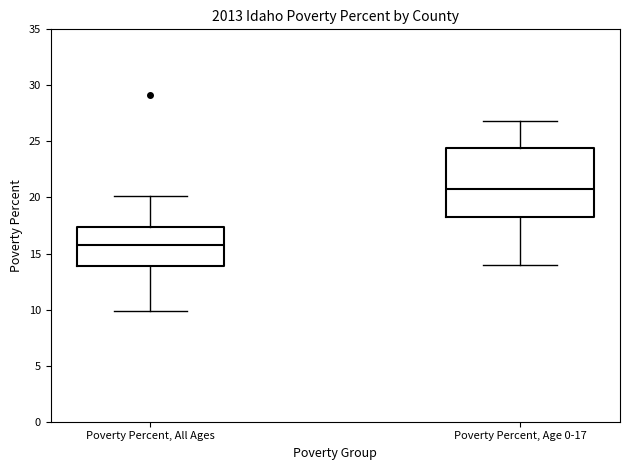

Comparing the boxes themselves (not the whiskers), which one is the tallest?

Poverty Percent, Age 0-17